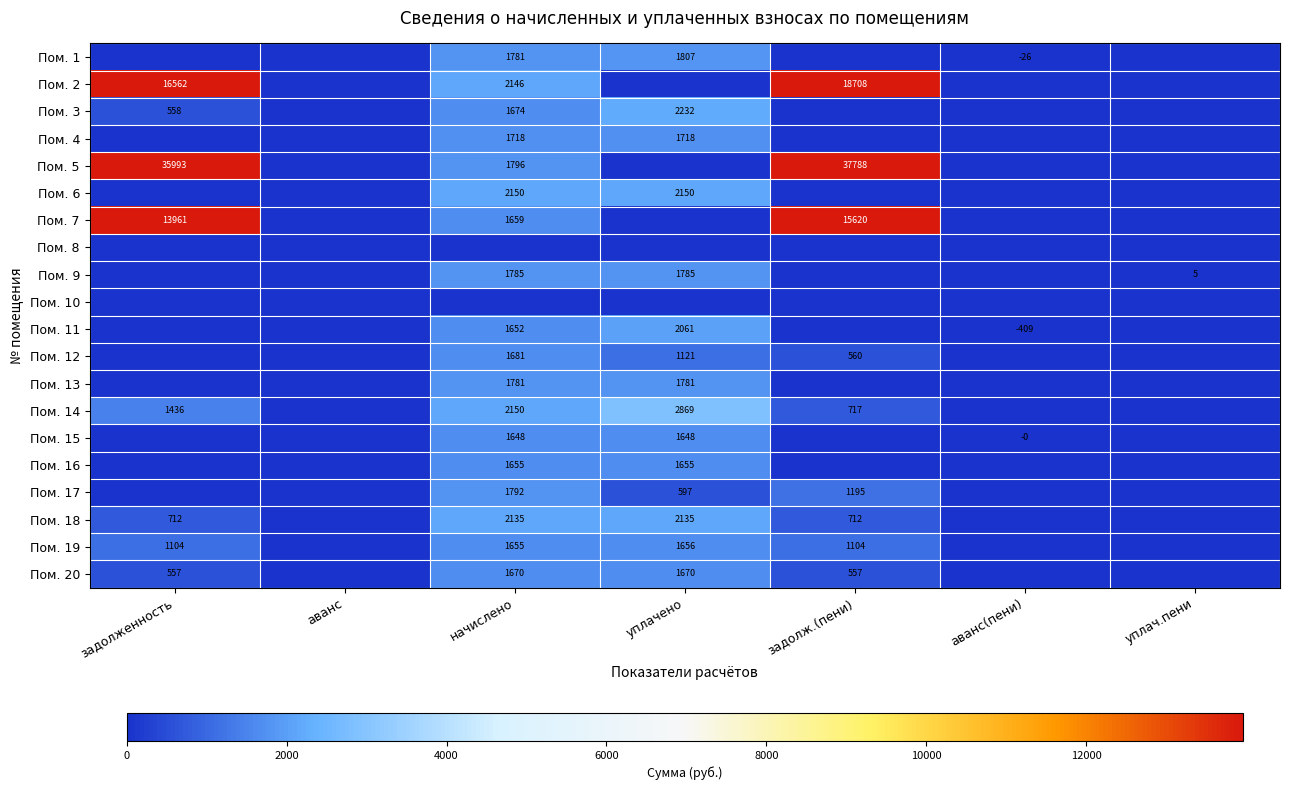

The value of Пом. 14 at уплачено is 3736. True or false?

False